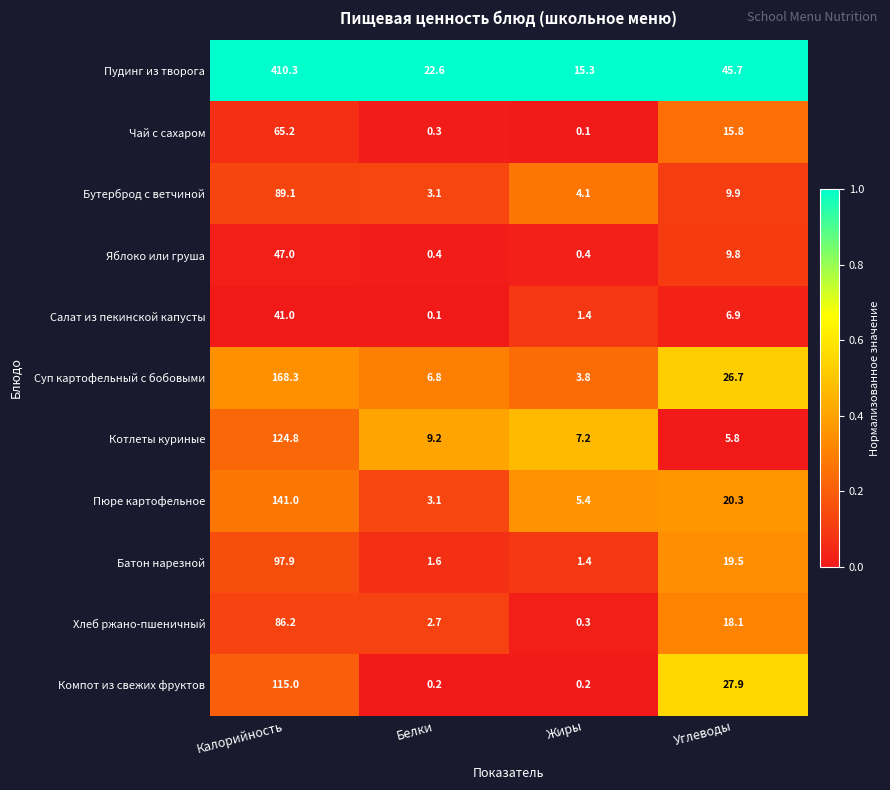

What is the sum of the Котлеты куриные values at Жиры and Калорийность?

132.0